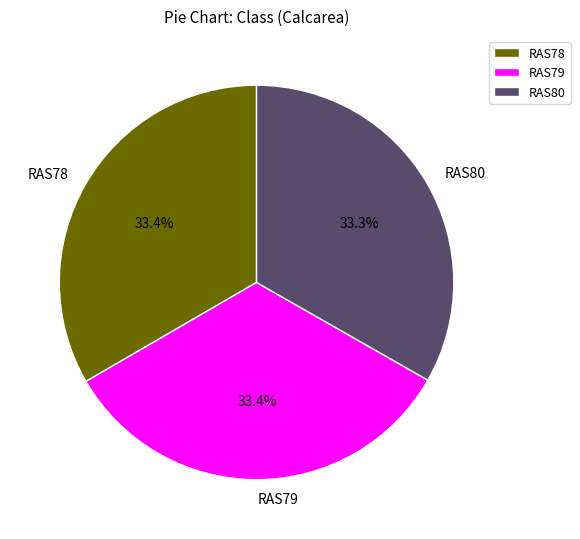

To the nearest percent, what portion does RAS80 represent?

33%